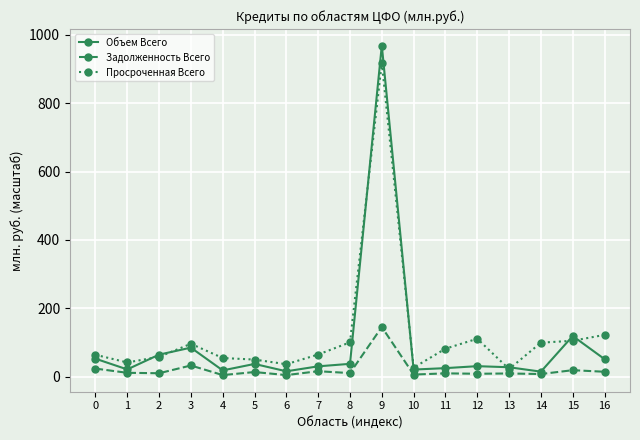

What are all the series names shown in the legend?

Объем Всего, Задолженность Всего, Просроченная Всего